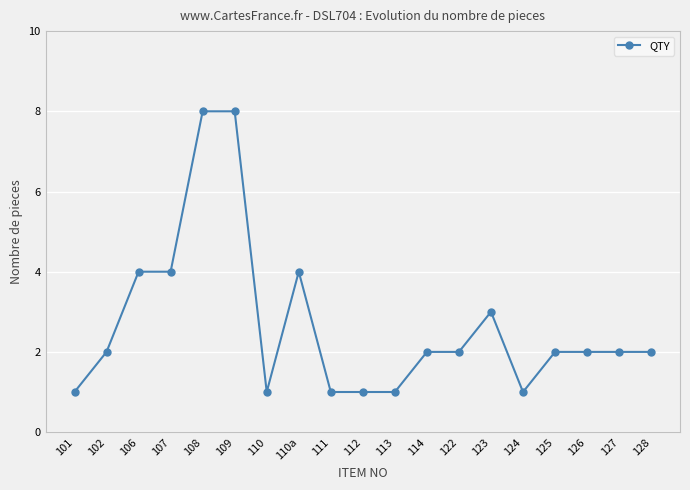

What is the average value?

3